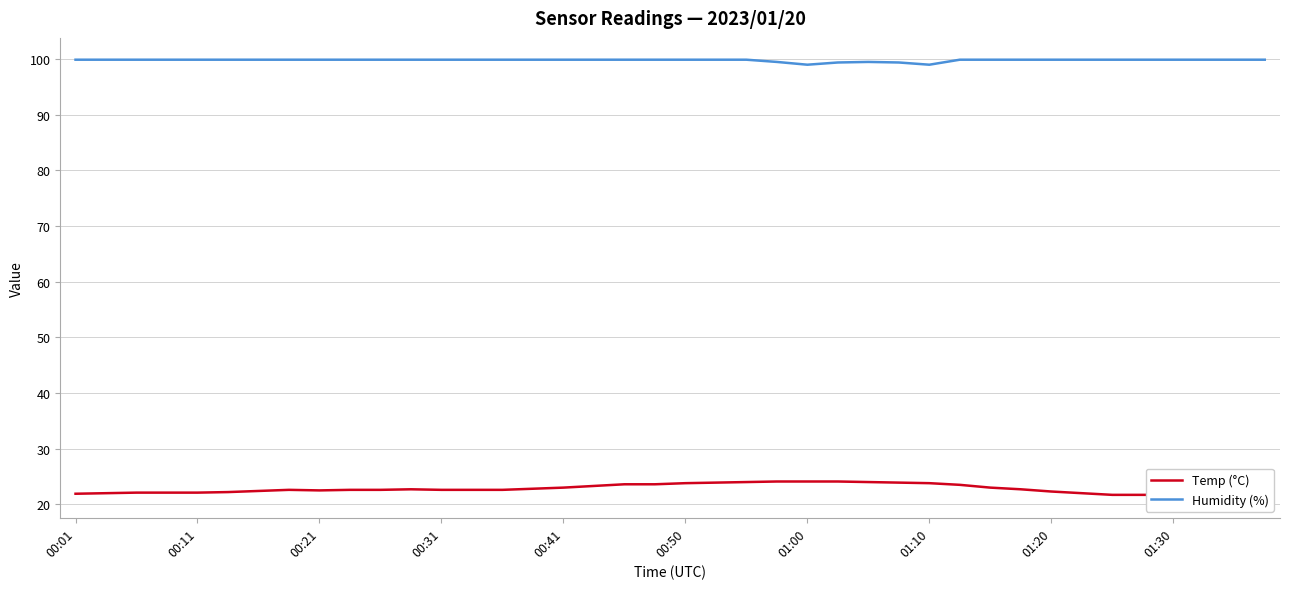

In Temp (°C), how many points are lower than both neighbors (excluding endpoints)?

2